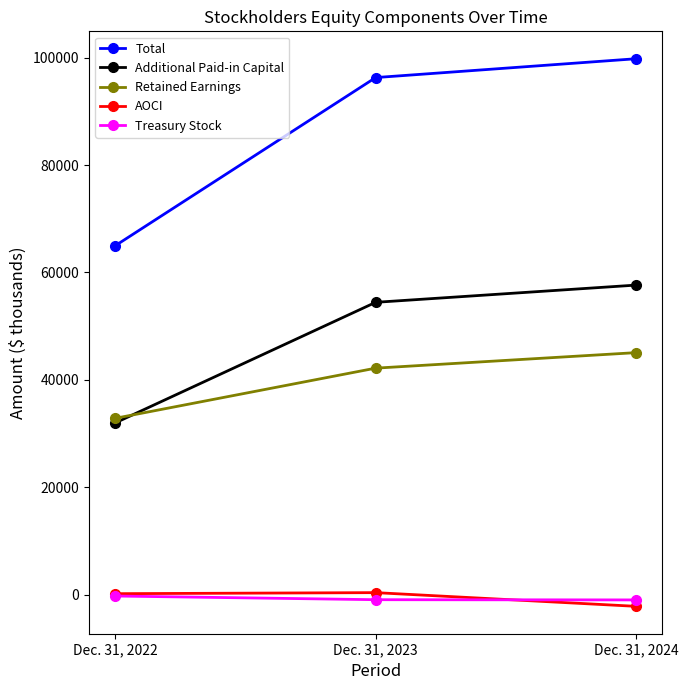

Where is Treasury Stock nearest to the value -578?

Dec. 31, 2023